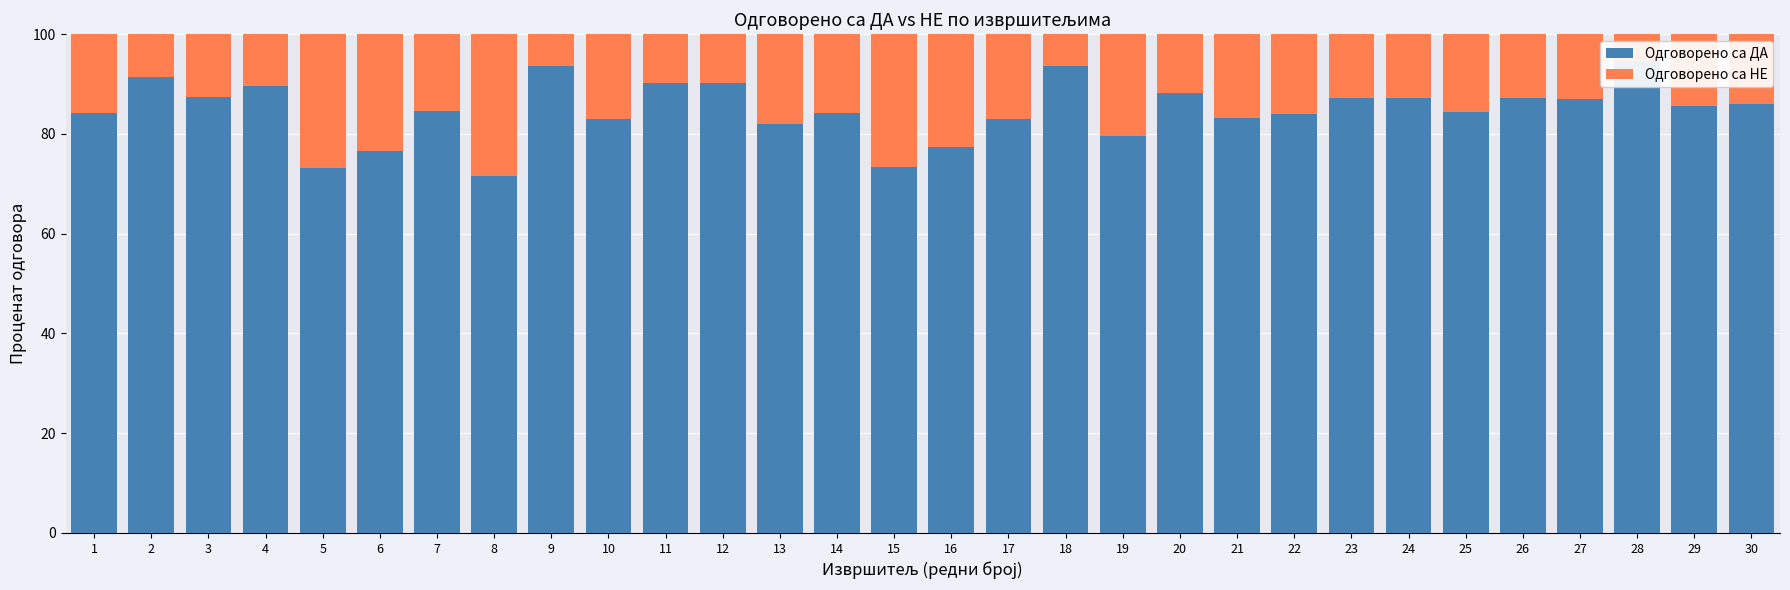

Reading right to left, extract all data points from this chart.

Одговорено са ДА: 86.0	85.7	94.7	87.0	87.2	84.4	87.2	87.2	84.1	83.2	88.2	79.7	93.7	82.9	77.3	73.3	84.3	82.0	90.1	90.3	83.1	93.7	71.5	84.6	76.6	73.3	89.5	87.4	91.5	84.3
Одговорено са НЕ: 14.0	14.3	5.3	13.0	12.8	15.6	12.8	12.8	15.9	16.8	11.8	20.3	6.3	17.1	22.7	26.7	15.7	18.0	9.9	9.7	16.9	6.3	28.5	15.4	23.4	26.7	10.5	12.6	8.5	15.7